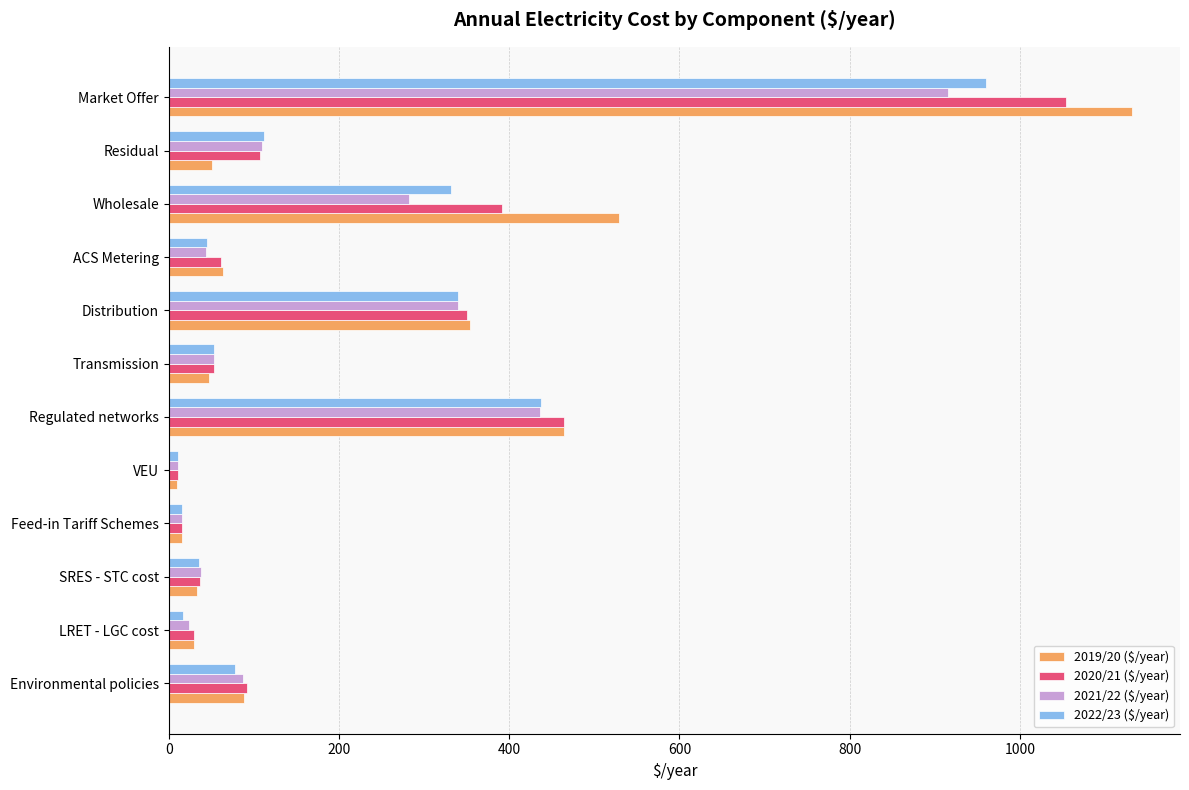

What is the difference between the maximum and second lowest values in the 2020/21 ($/year) series?

1039.5